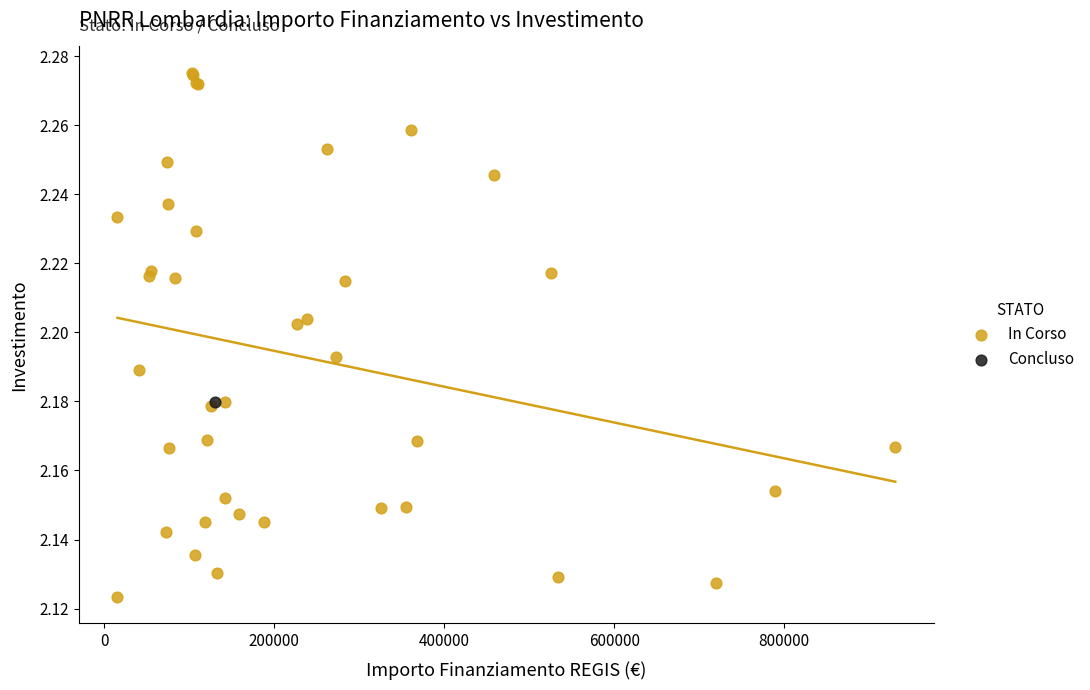

What are all the series names shown in the legend?

In Corso, Concluso